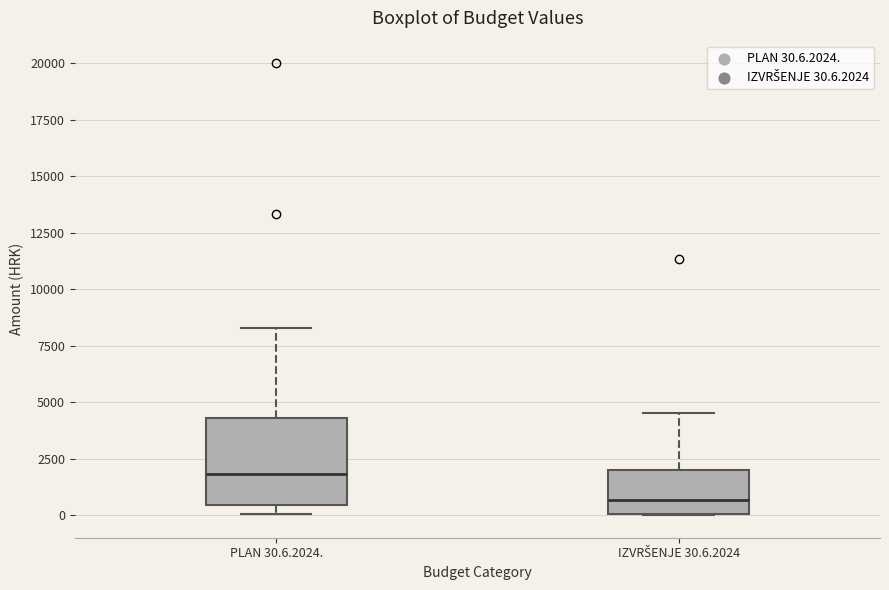

Where is the upper edge of the box for PLAN 30.6.2024. on the y-axis? The values are not printed on the chart, so give them approximately, as read against the axis.

4500